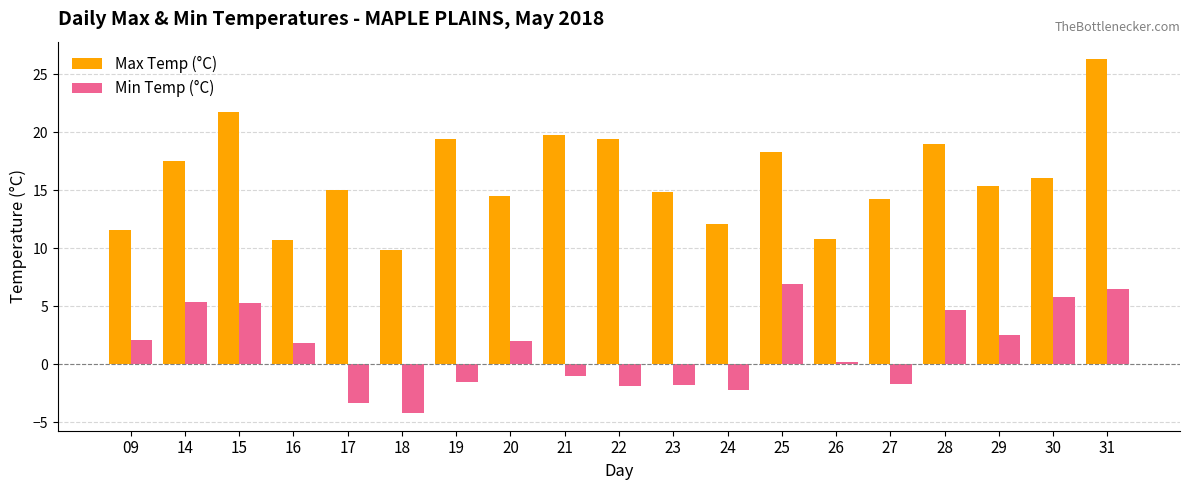

Is it true that Max Temp (°C) equals 11.6 at 09?

True